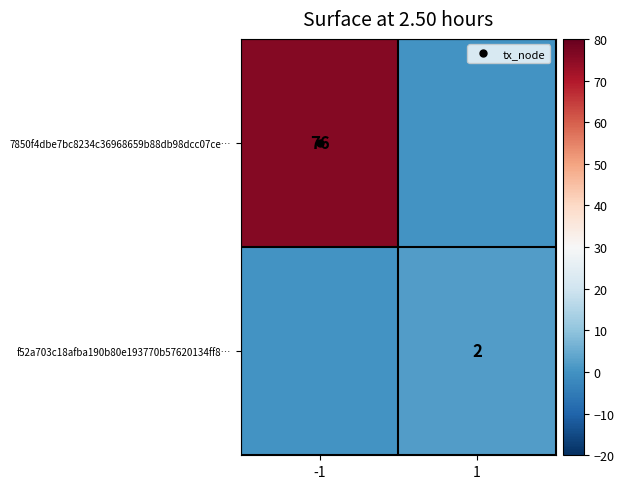

Which series changed the most between -1 and 1?

7850f4dbe7bc8234c36968659b88db98dcc07ce…